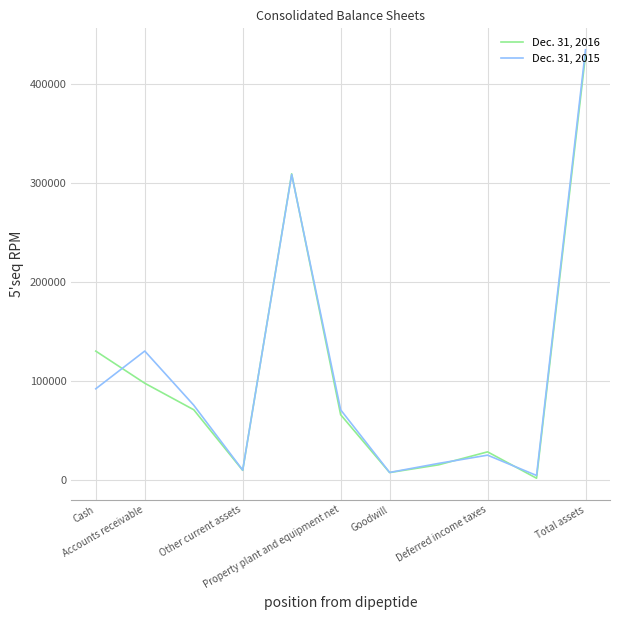

Rank the series by their maximum value, from lowest to highest.

Dec. 31, 2016, Dec. 31, 2015